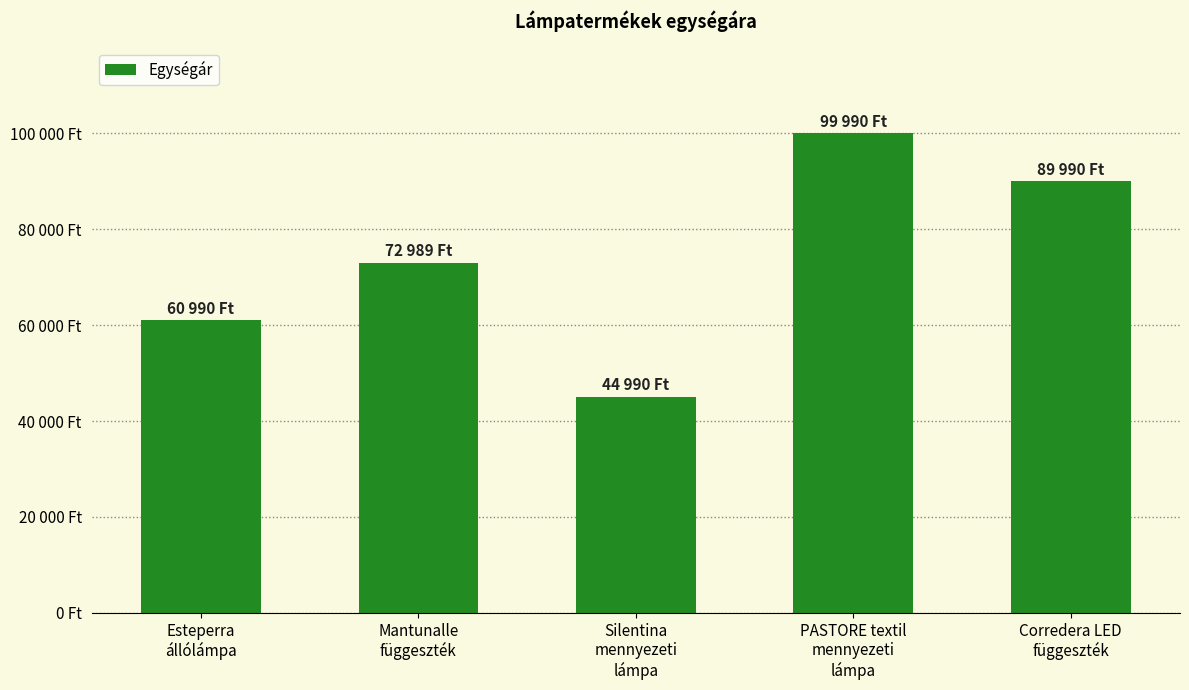

What is the label of the 4th bar from the right?

Mantunalle
függeszték